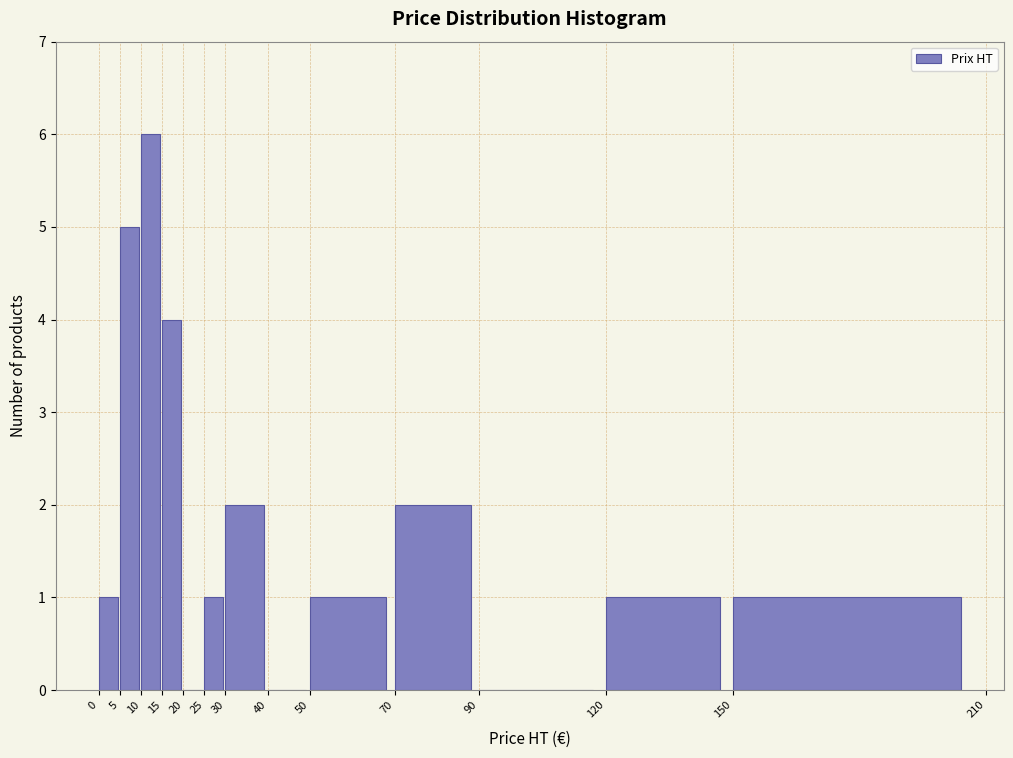

Reading left to right, transcribe this chart: for each bar, give the range it covers on the x-axis and its height. The values are not printed on the chart, so give them approximately, as read against the axis.

0 to 5: 1
5 to 10: 5
10 to 15: 6
15 to 20: 4
20 to 25: 0
25 to 30: 1
30 to 40: 2
40 to 50: 0
50 to 70: 1
70 to 90: 2
90 to 120: 0
120 to 150: 1
150 to 210: 1